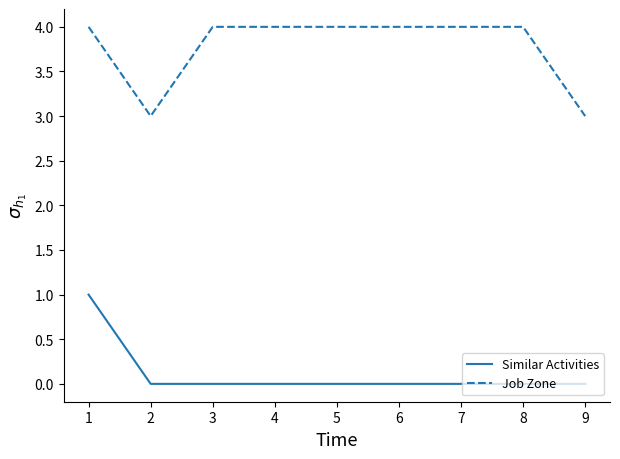

At 1, list the series in order from smallest to largest.

Similar Activities, Job Zone